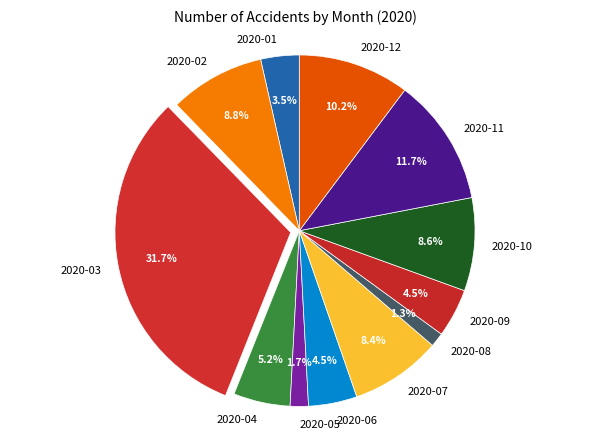

What percentage do 2020-06 and 2020-01 together represent?

8.0%